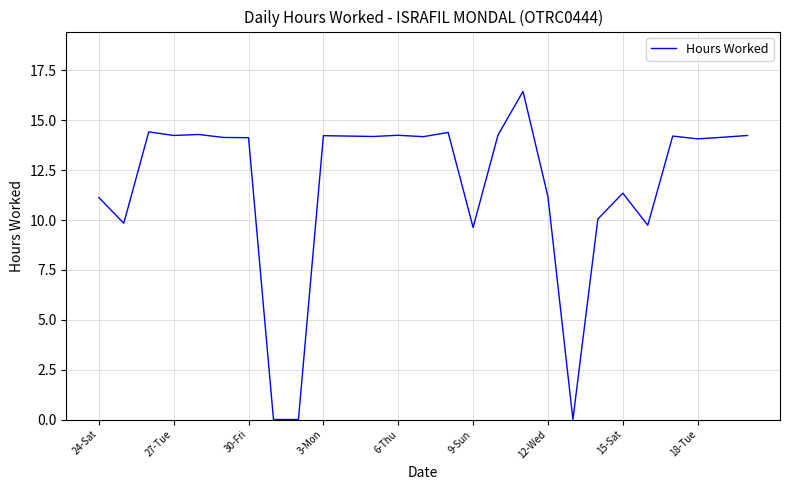

Approximately how many times larger is the value at 12-Wed compared to 3-Mon?

0.8